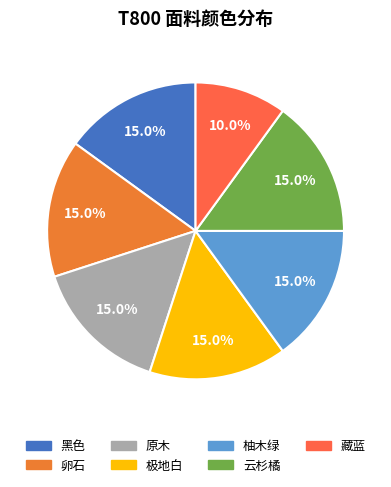

How many segments does this pie chart have?

7